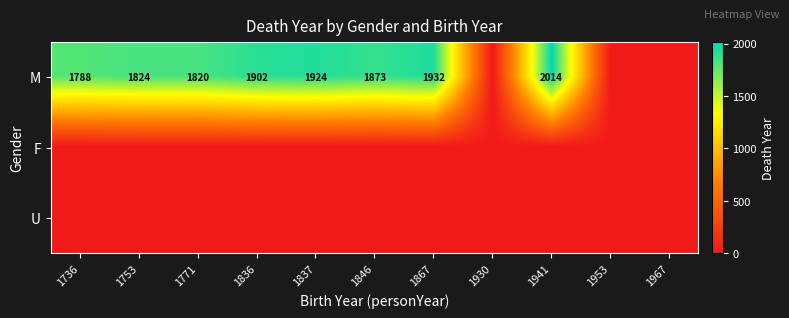

The M series shows 1902 at 1836. True or false?

True